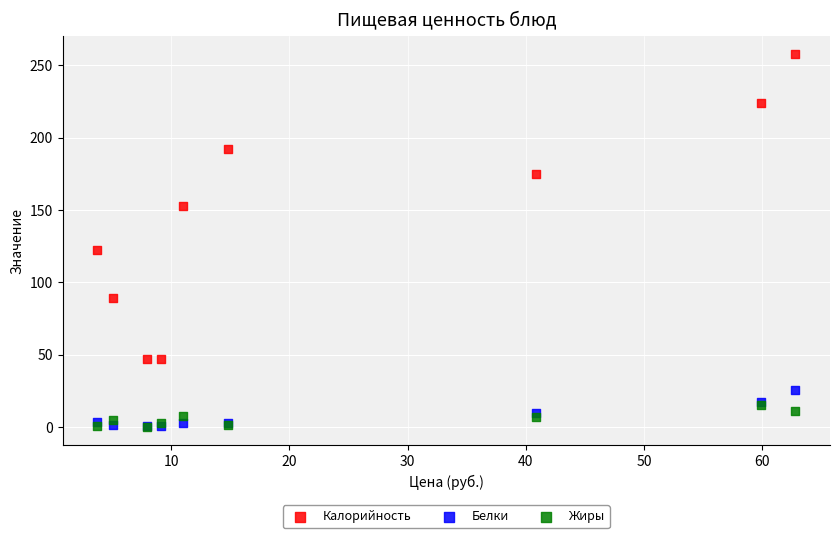

Across all series, what Y value is closest to 128?

122.5